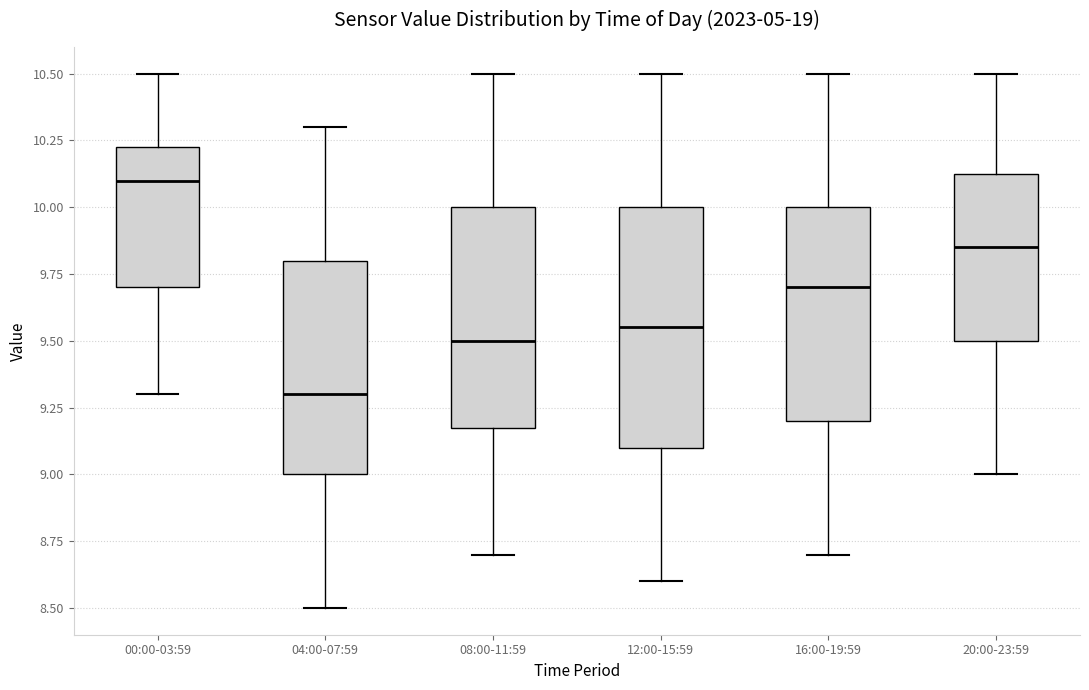

Which box has the lowest median line?

04:00-07:59